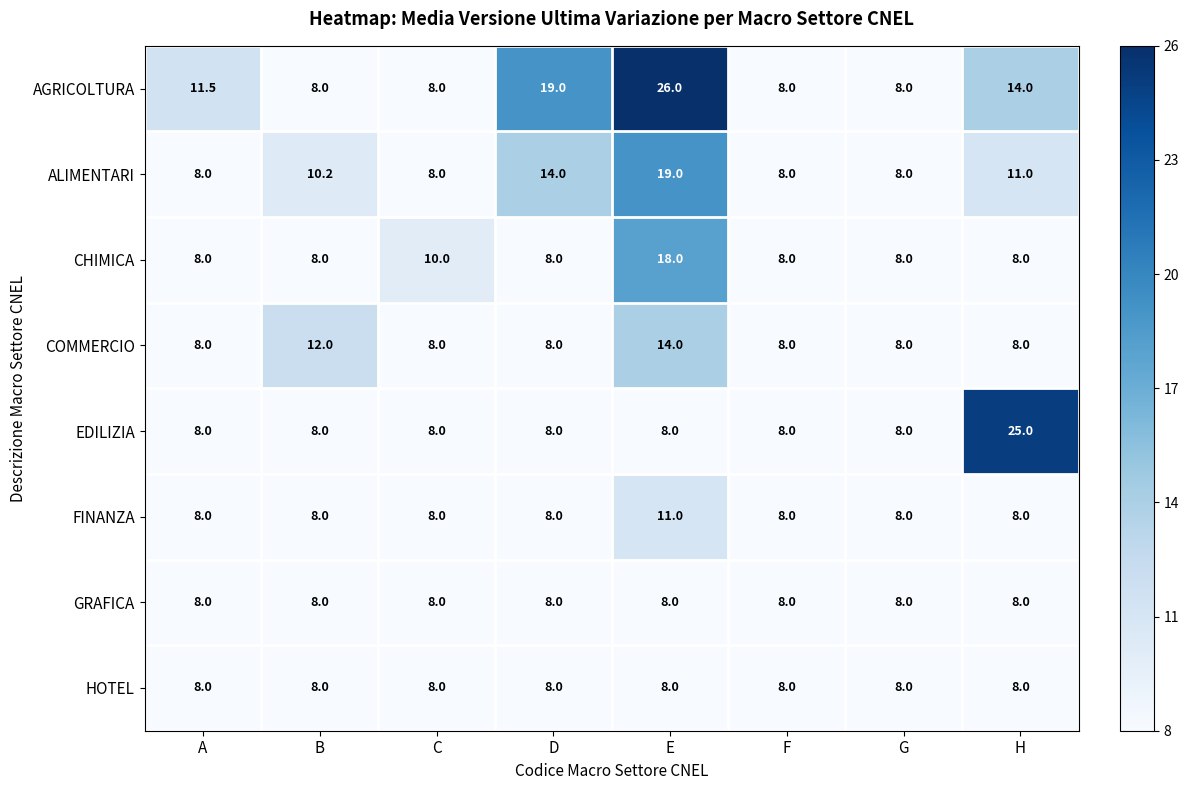

How many values in the CHIMICA series exceed 8?

2